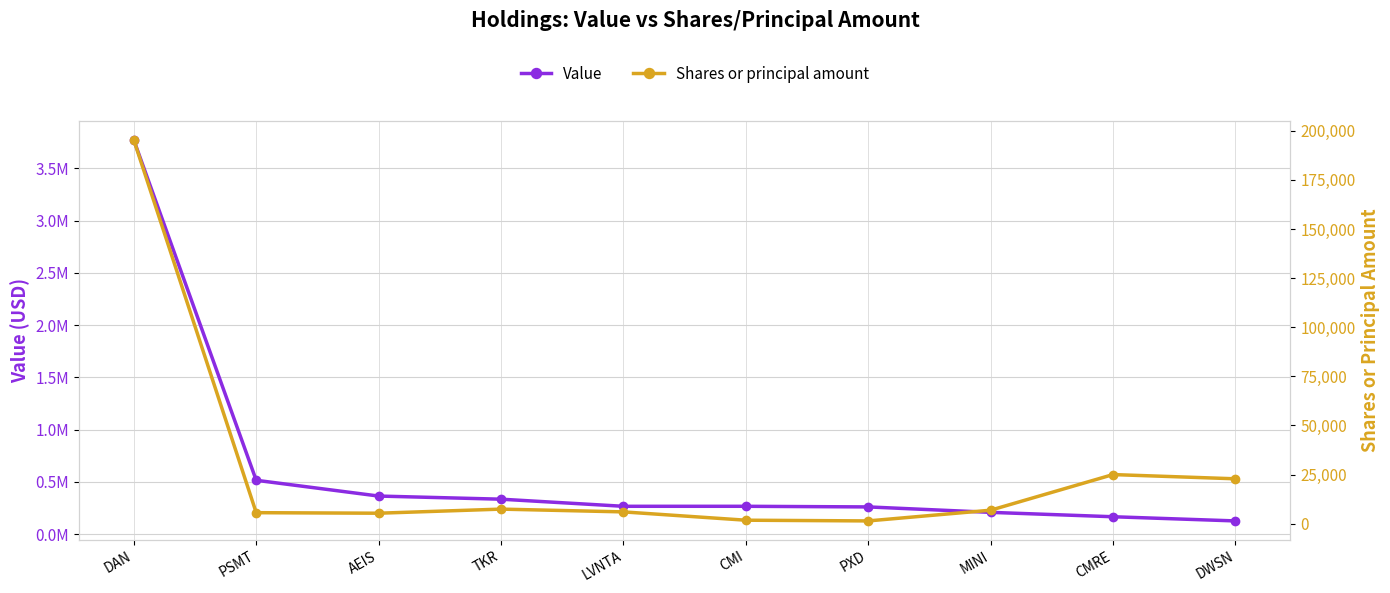

What value does the Value series have at AEIS, to the nearest 100?

365000